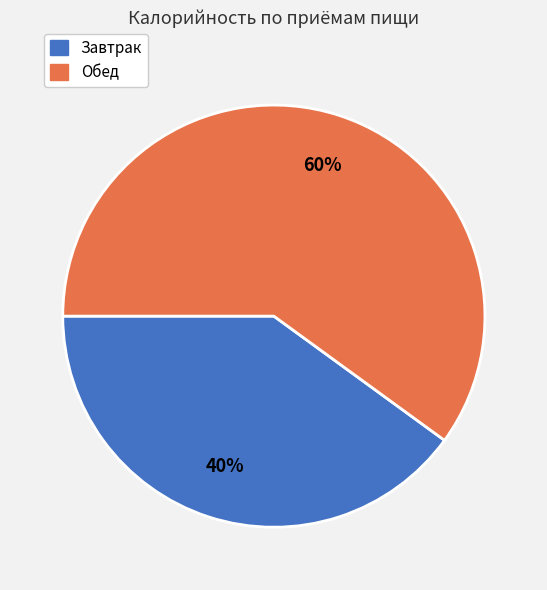

Is there any slice that represents more than half of the pie?

Yes